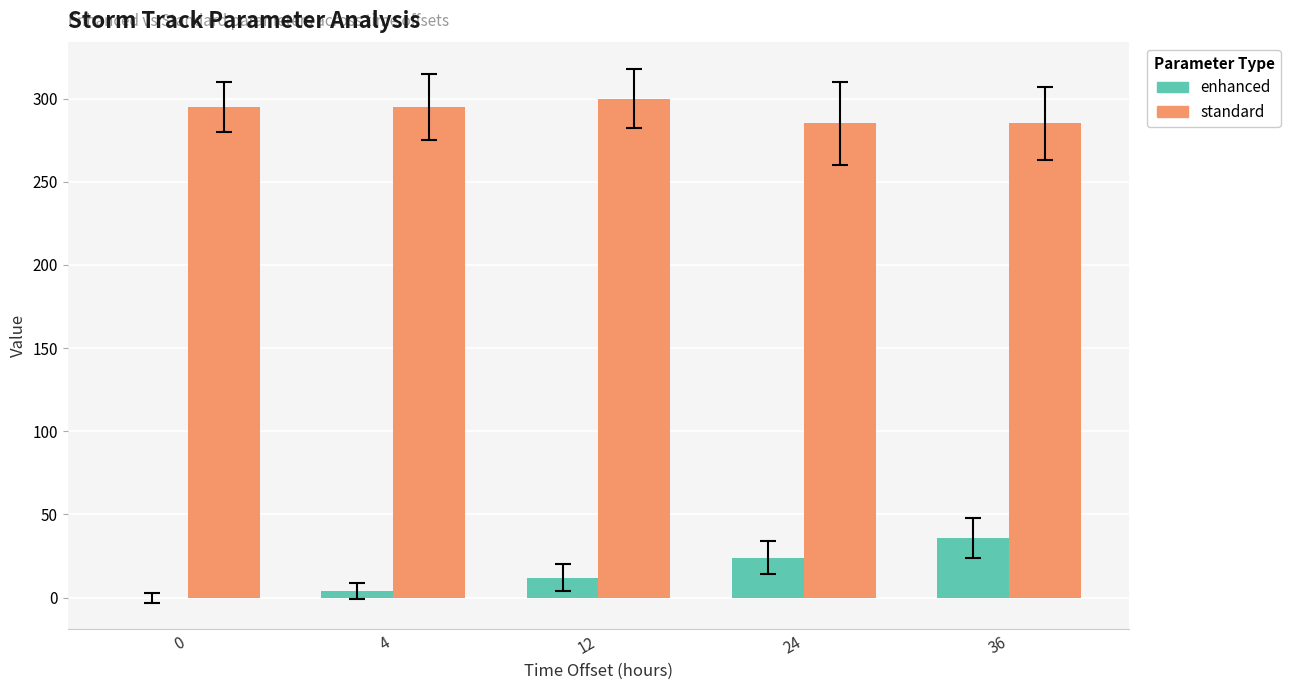

What are all the series names shown in the legend?

enhanced, standard